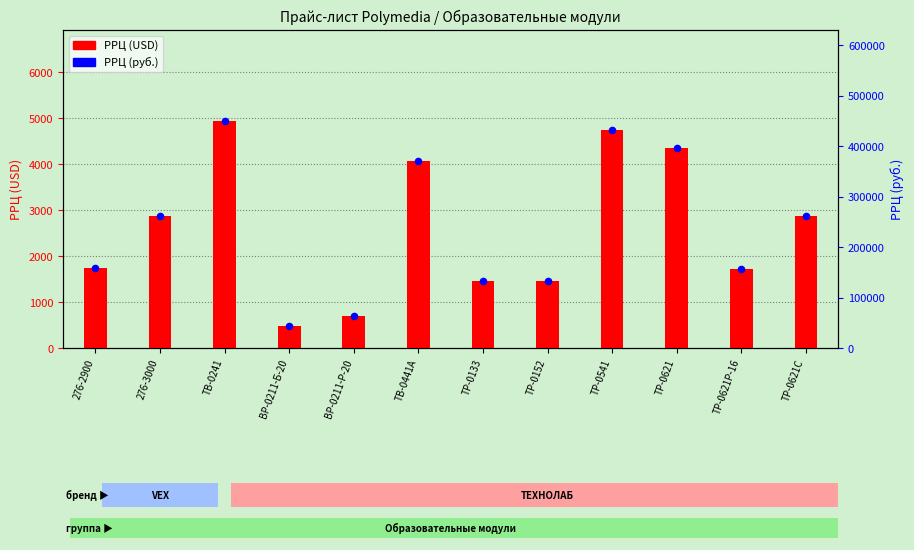

Which series has the widest spread of Y values?

РРЦ (руб.)